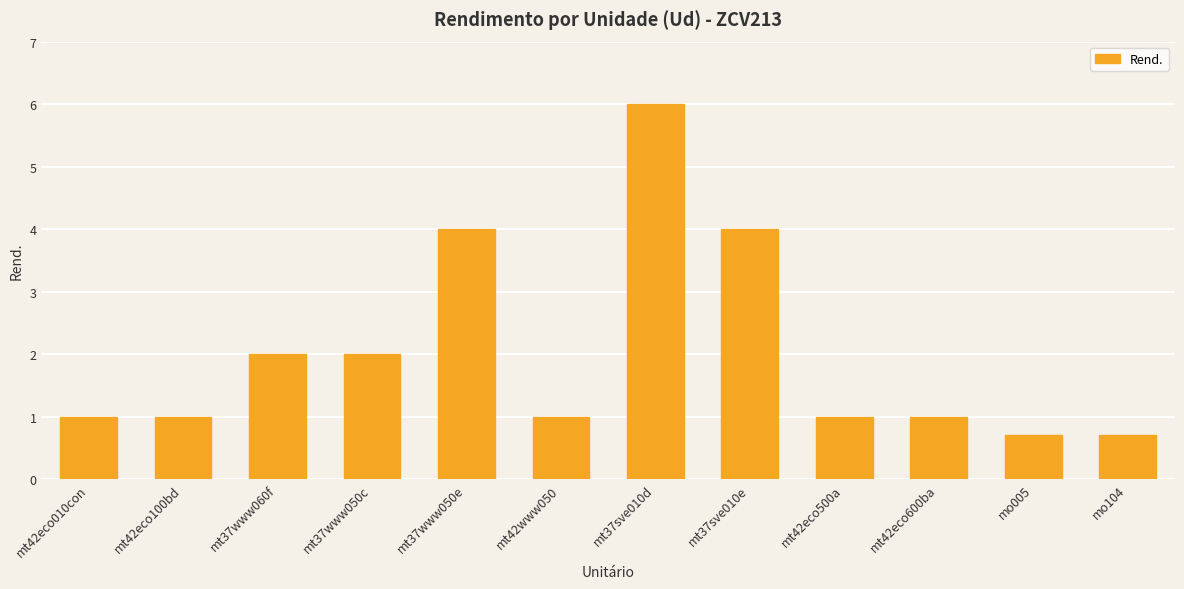

The chart shows a value of 0.7 at mo005. True or false?

True